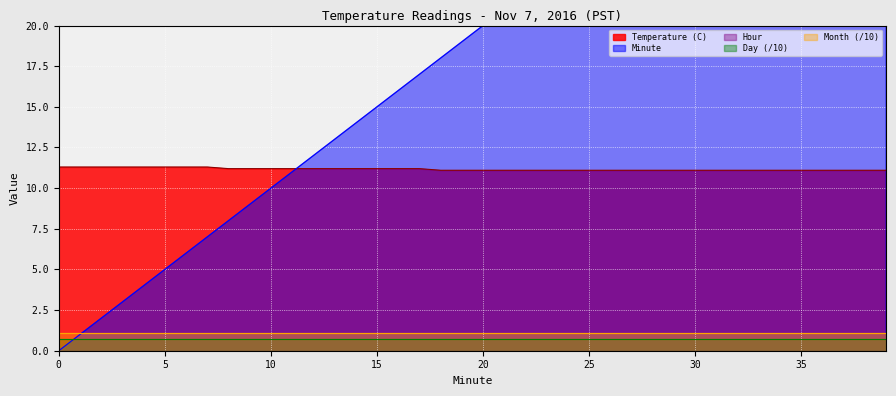

What are all the series names shown in the legend?

Temperature (C), Minute, Hour, Day, Month